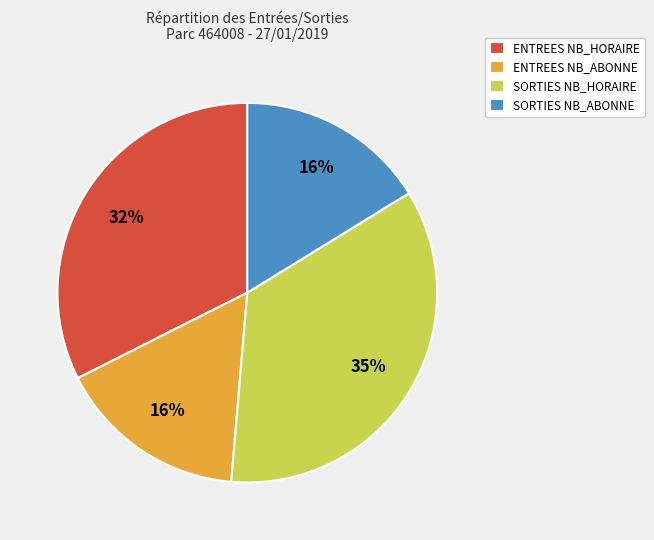

What is the ratio of the value at ENTREES NB_ABONNE to the value at SORTIES NB_HORAIRE?

0.5